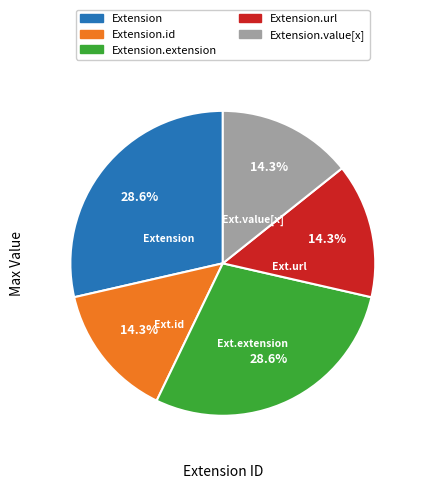

To the nearest percent, what is the difference between the largest and smallest slice percentages?

14%